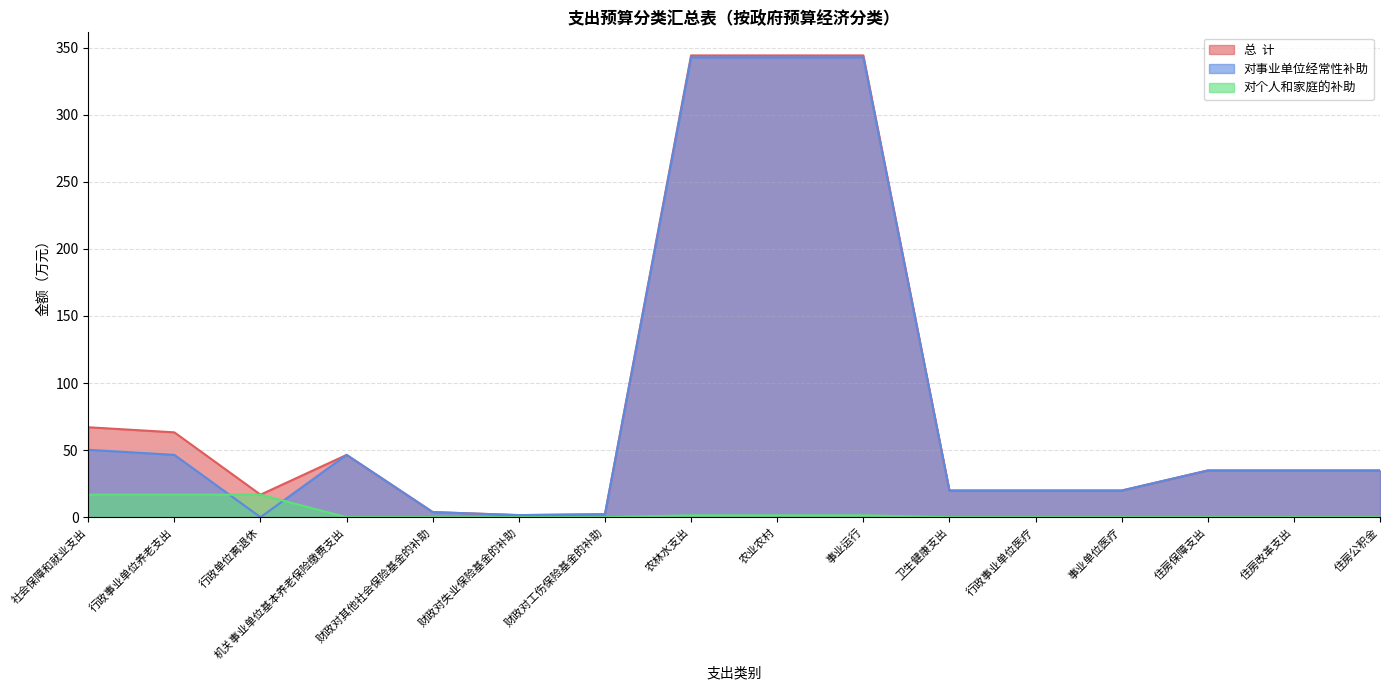

True or false: 总  计 and 对事业单位经常性补助 cross at least once.

False